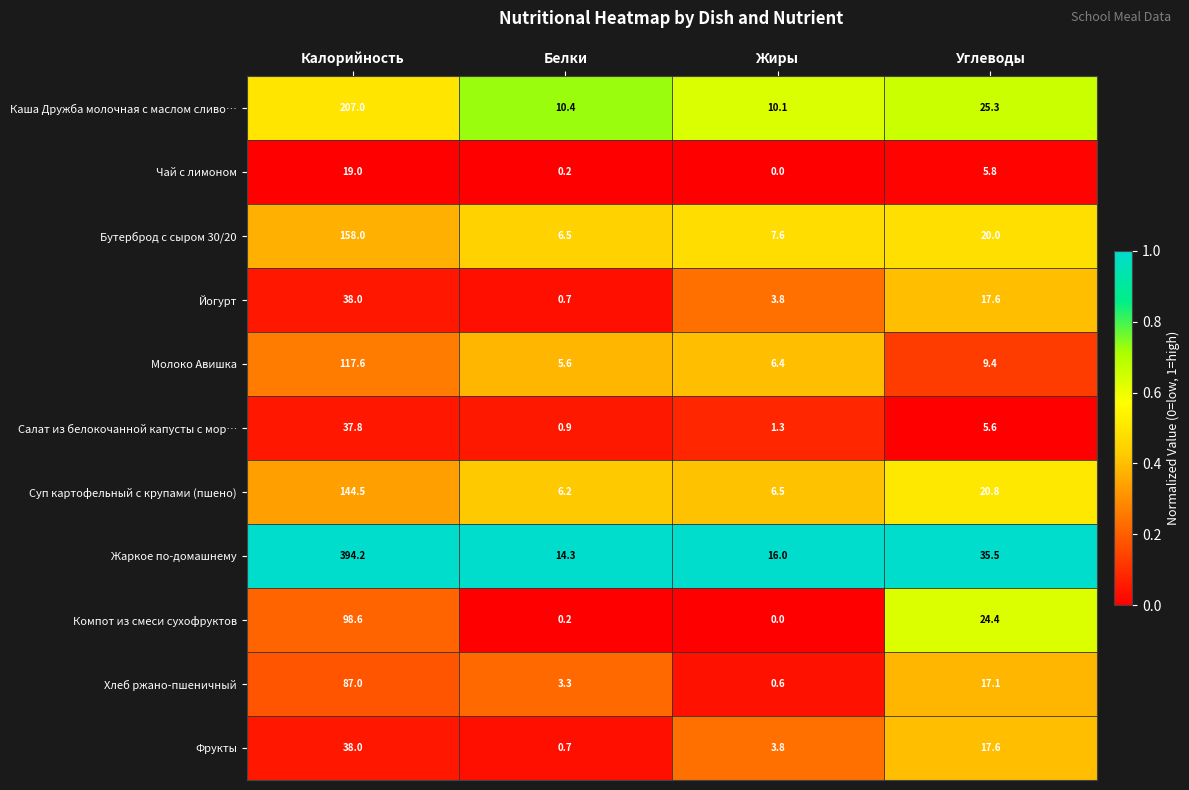

Which category has the lowest value across all series?

Жиры